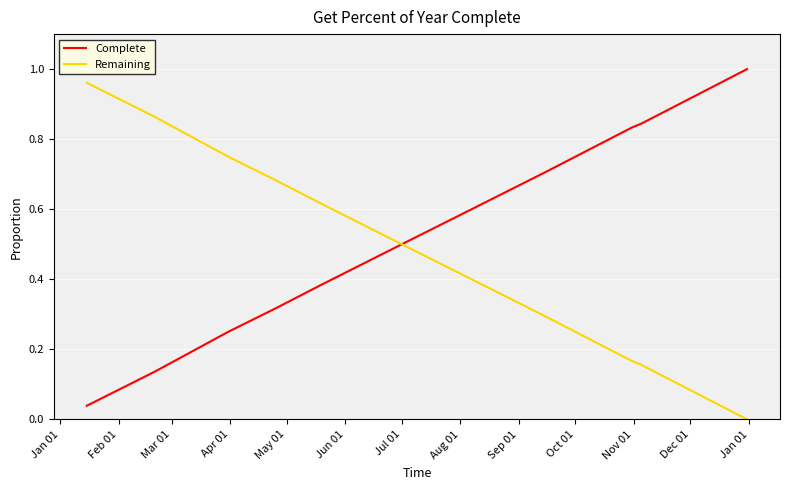

What are all the series names shown in the legend?

Complete, Remaining